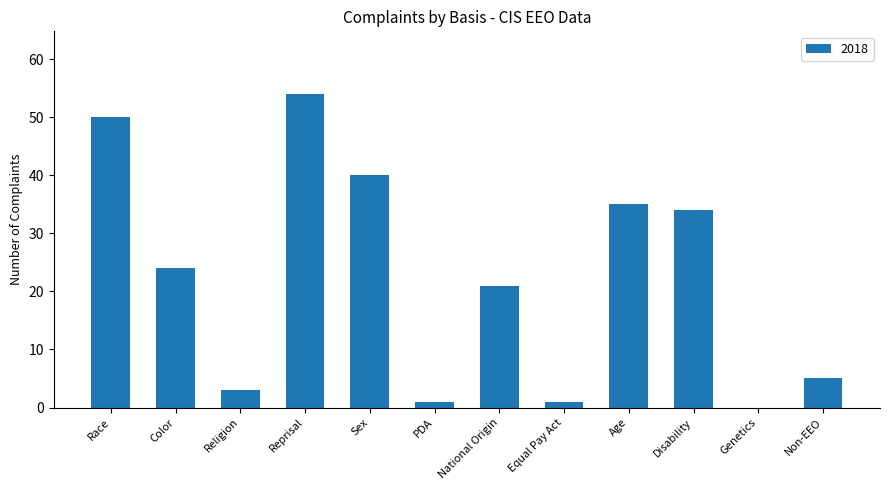

Reading left to right, extract all data points from this chart.

Race=50	Color=24	Religion=3	Reprisal=54	Sex=40	PDA=1	National Origin=21	Equal Pay Act=1	Age=35	Disability=34	Genetics=0	Non-EEO=5